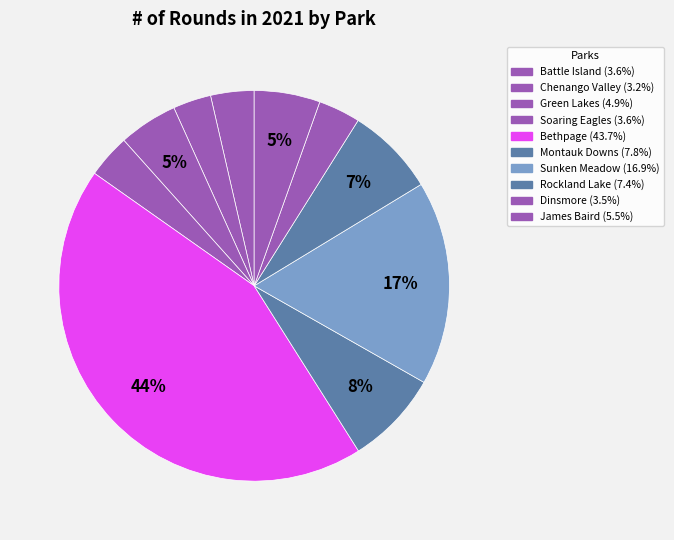

How many slices are in this pie chart?

10